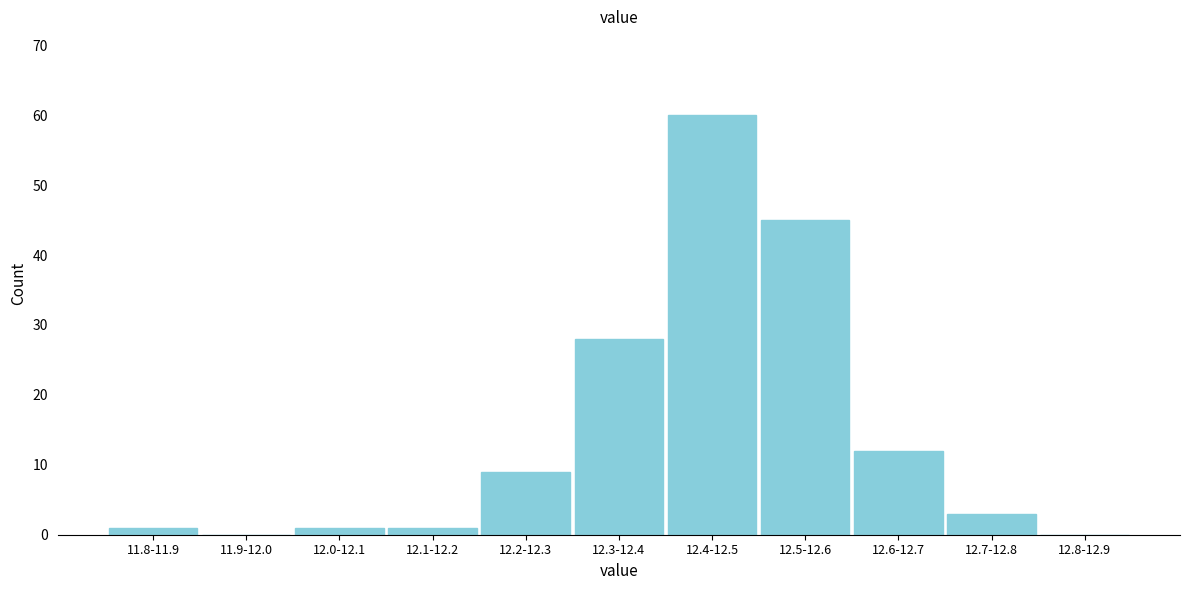

Reading left to right, transcribe all the data shown in this chart.

11.8-11.9=1	11.9-12.0=0	12.0-12.1=1	12.1-12.2=1	12.2-12.3=9	12.3-12.4=28	12.4-12.5=60	12.5-12.6=45	12.6-12.7=12	12.7-12.8=3	12.8-12.9=0